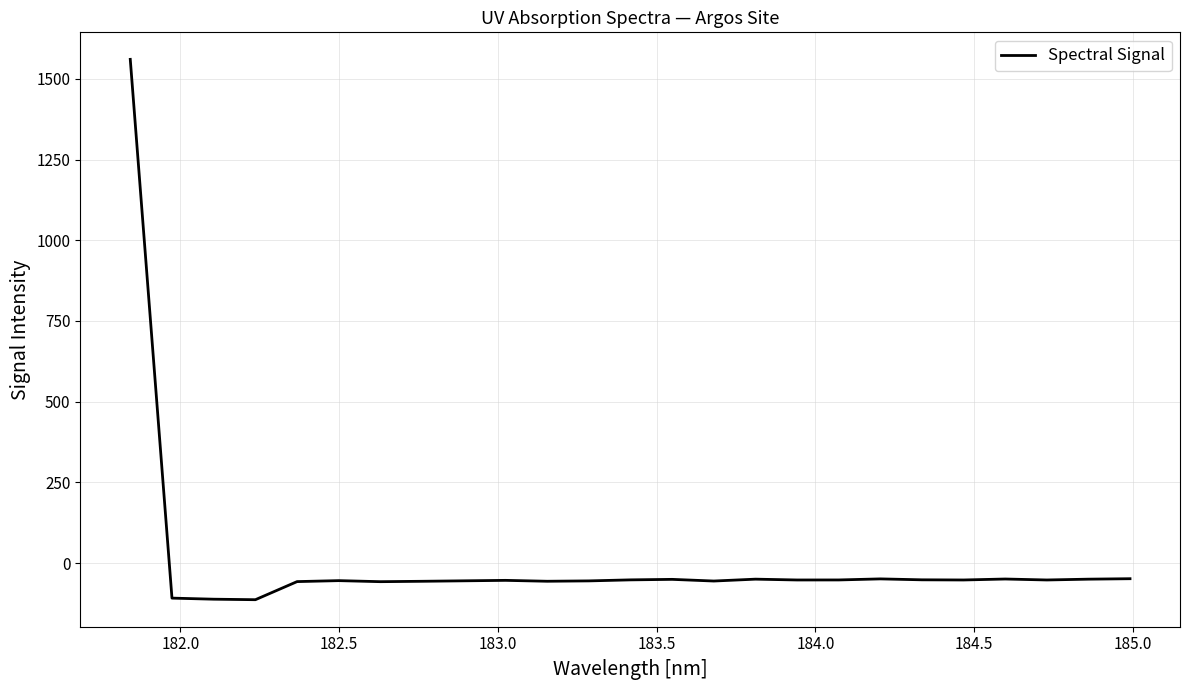

What is the difference between the maximum and minimum values?

1674.0